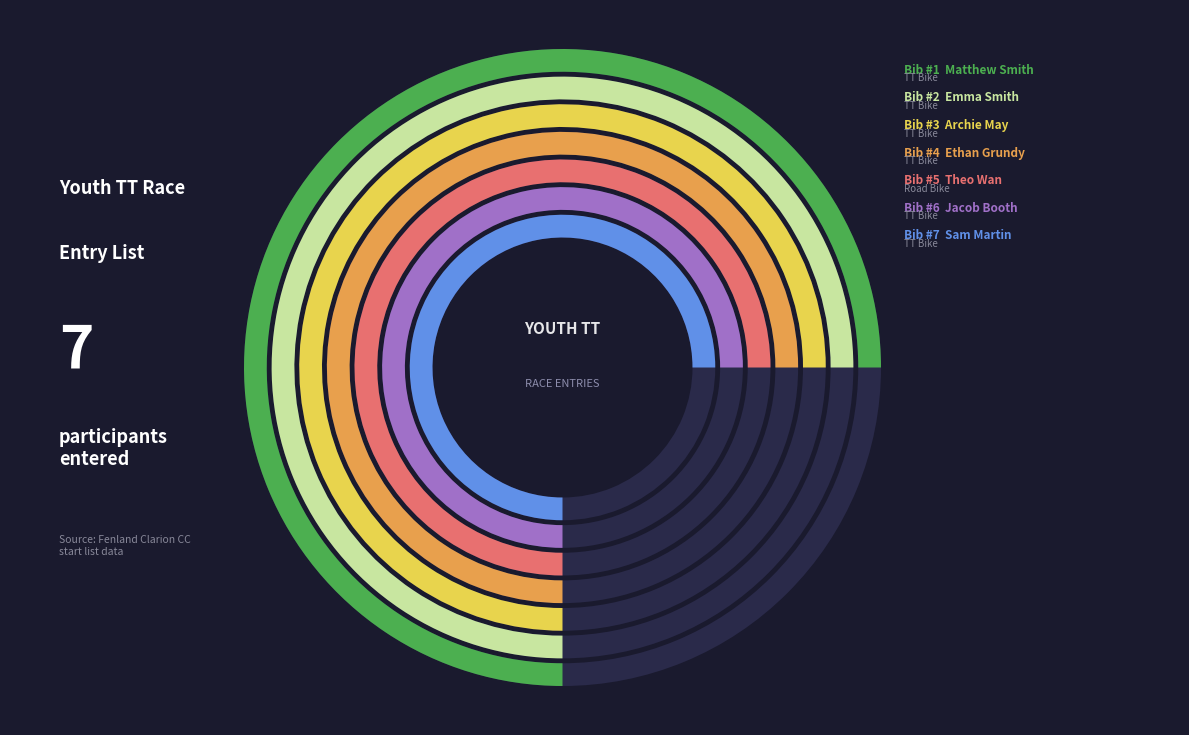

True or false: Archie May
(Fenland Clarion CC) accounts for 5% of the total.

False